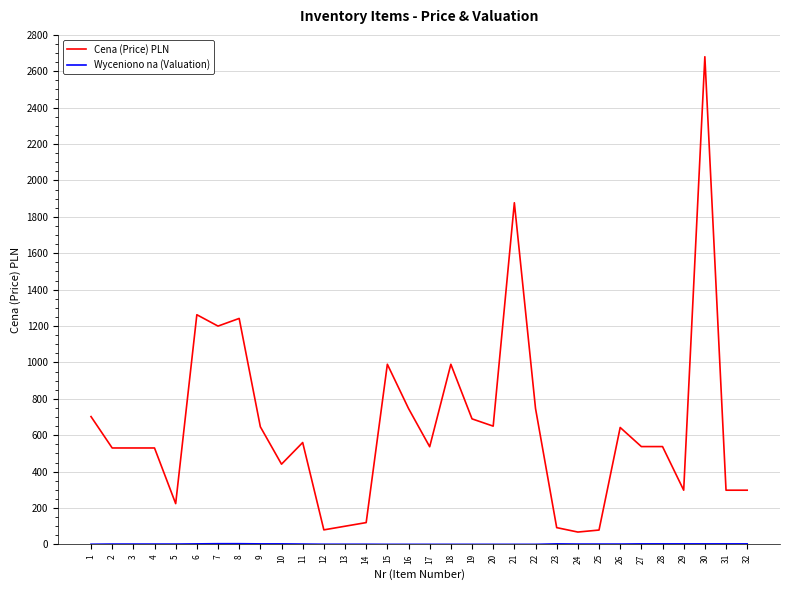

Which series changed the most between 1 and 24?

Cena (Price) PLN